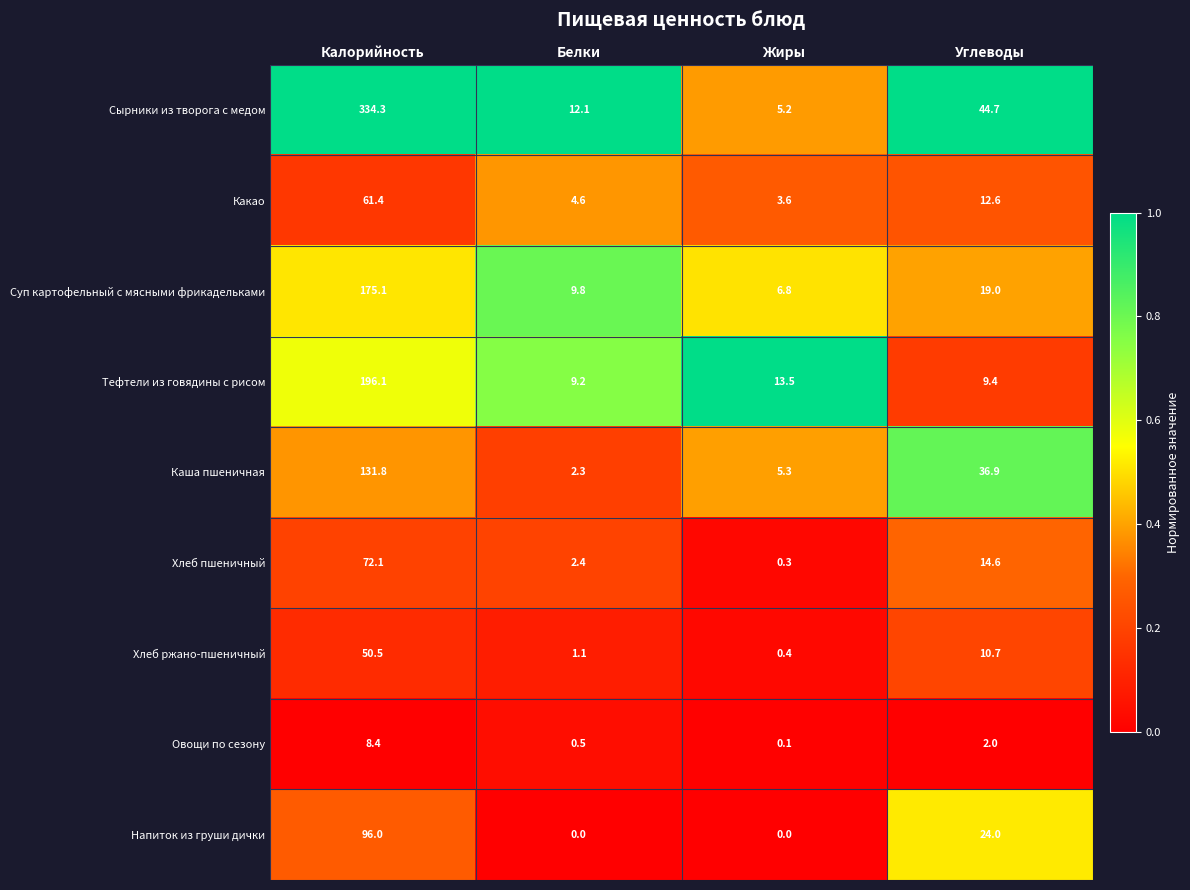

Which category has the lowest value in the Овощи по сезону series?

Жиры